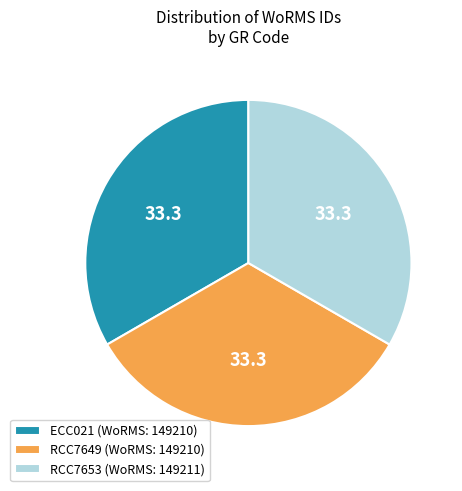

Is RCC7649 (WoRMS: 149210) the majority of the pie?

No